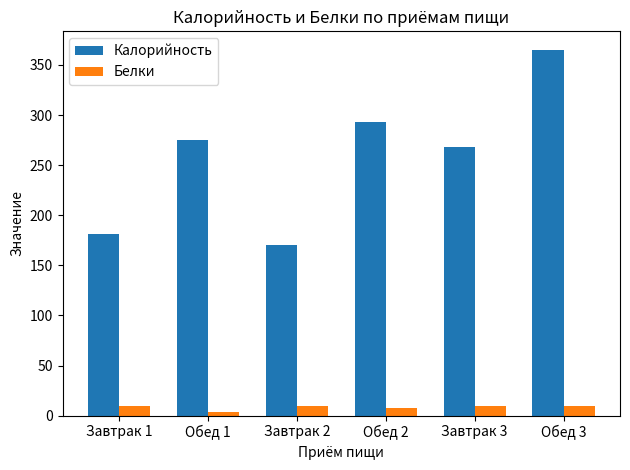

Does the chart contain stacked bars?

No